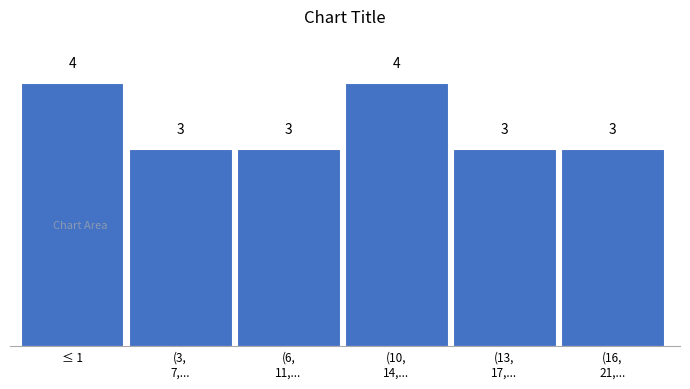

Reading right to left, extract all data points from this chart.

3	3	4	3	3	4